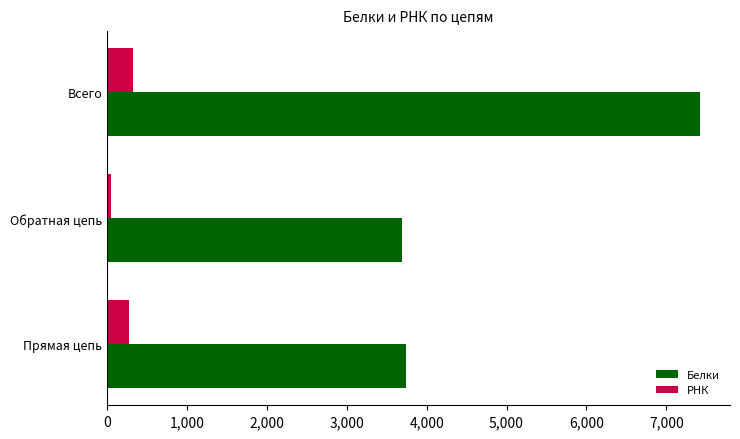

What is the difference between the maximum and minimum values in the РНК series?

276